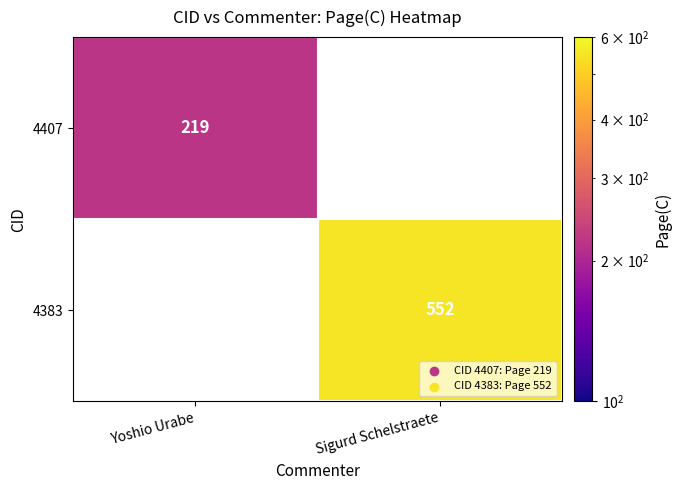

Is the value of 4383 at Sigurd Schelstraete greater than the value of 4407 at Yoshio Urabe?

Yes